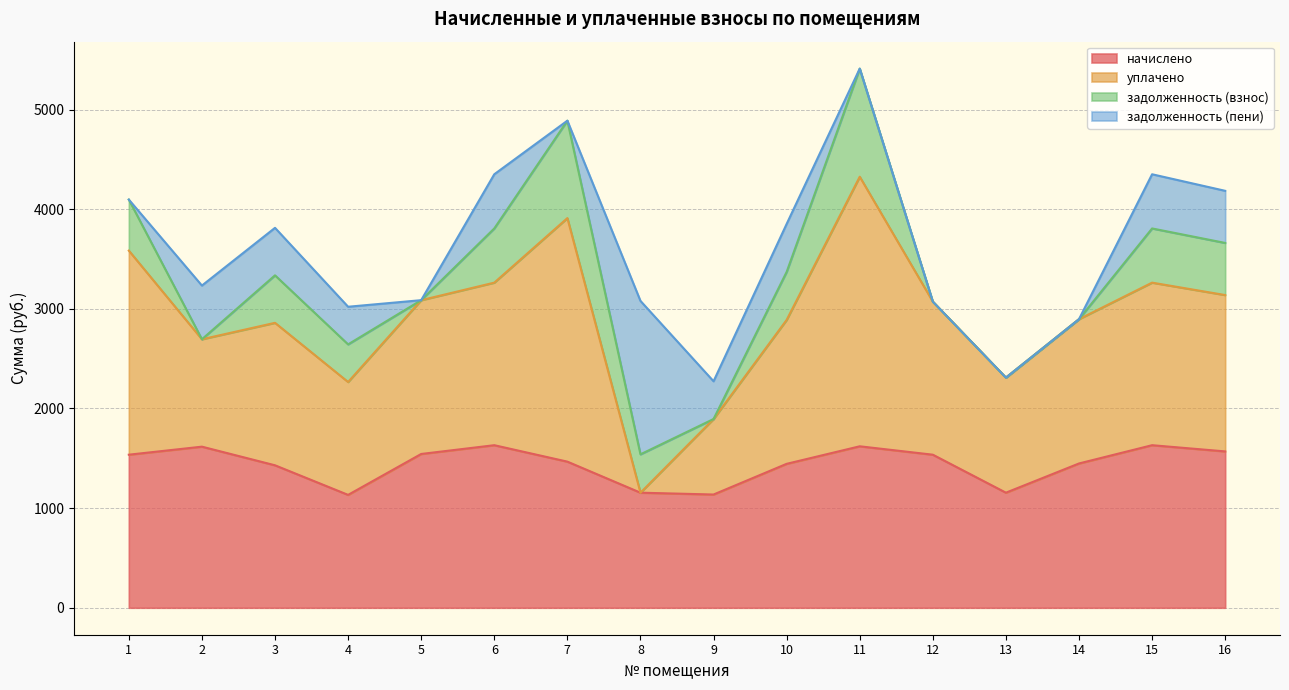

Is it true that уплачено equals 4325.6 at 11?

True